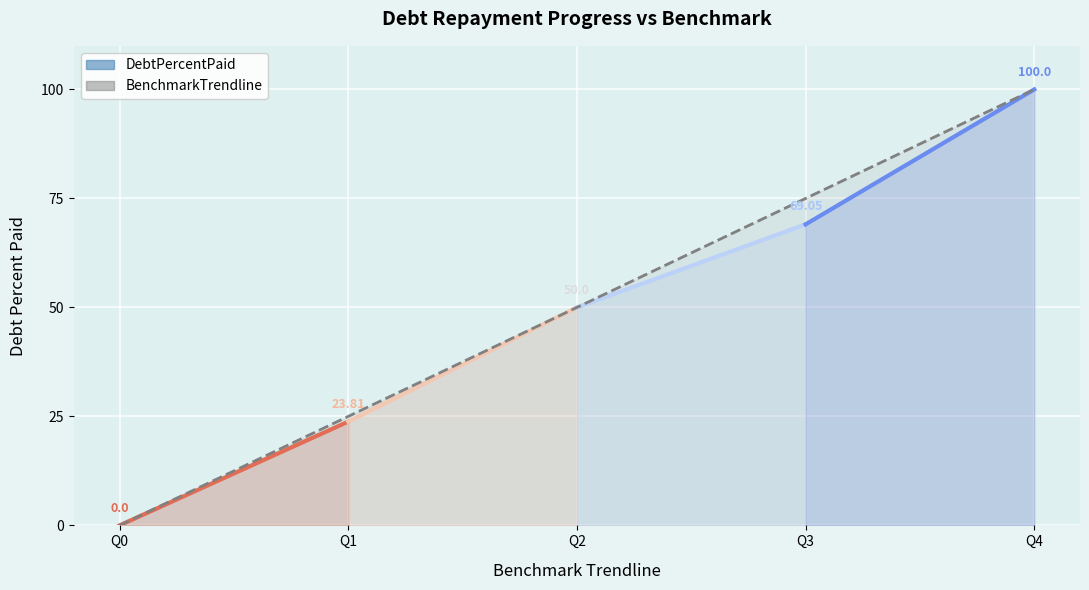

Which has a higher value, Q4 or Q2?

Q4